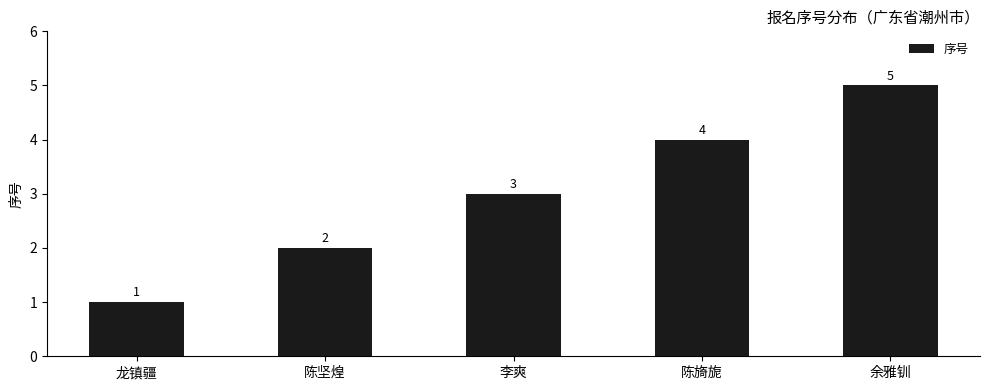

Between 龙镇疆 and 陈坚煌, which is larger?

陈坚煌